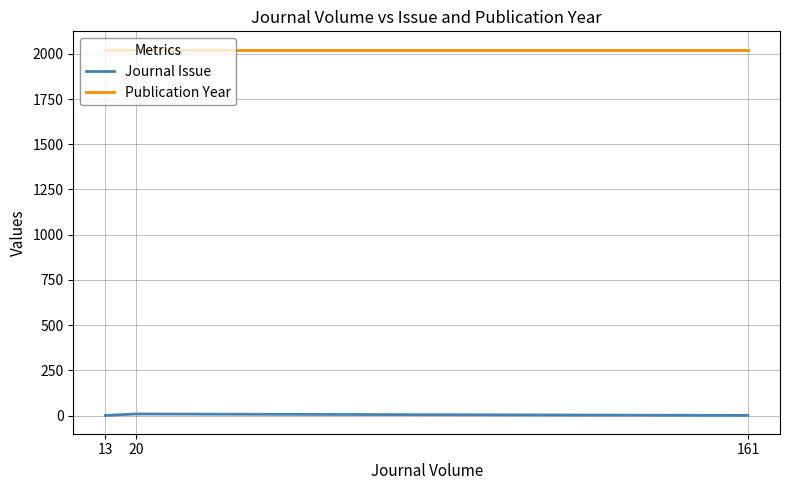

What is the spread (max minus min) of values at 20?

2014